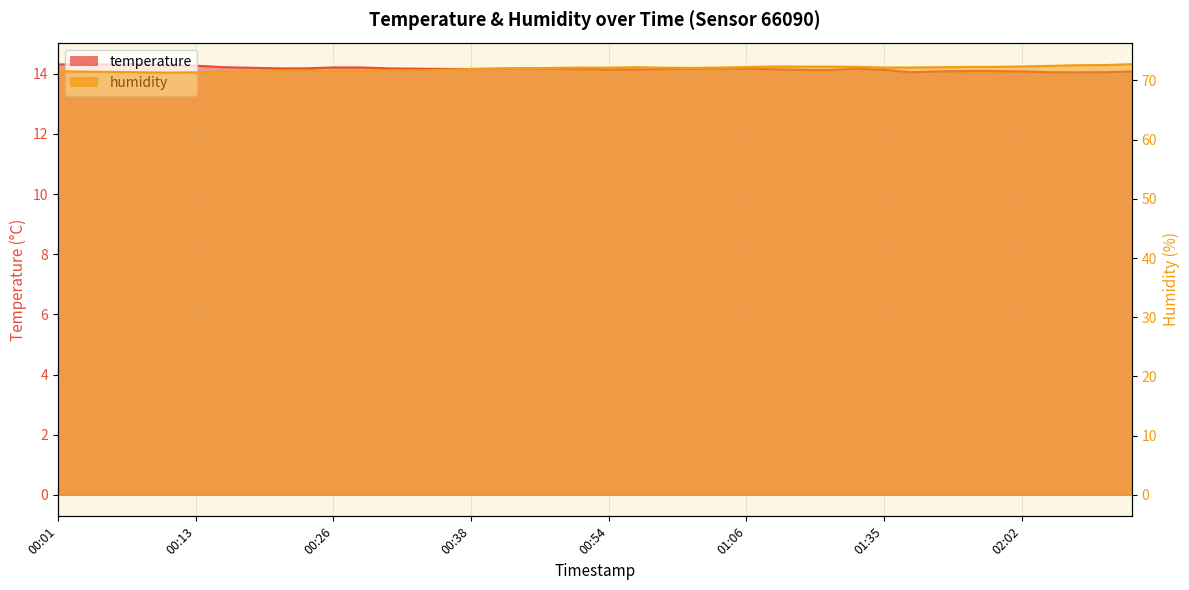

What is the minimum value shown in the chart?

14.1